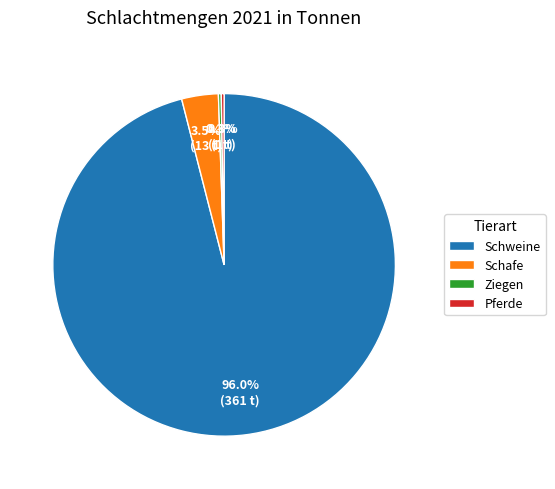

Is there a majority slice in this chart?

Yes